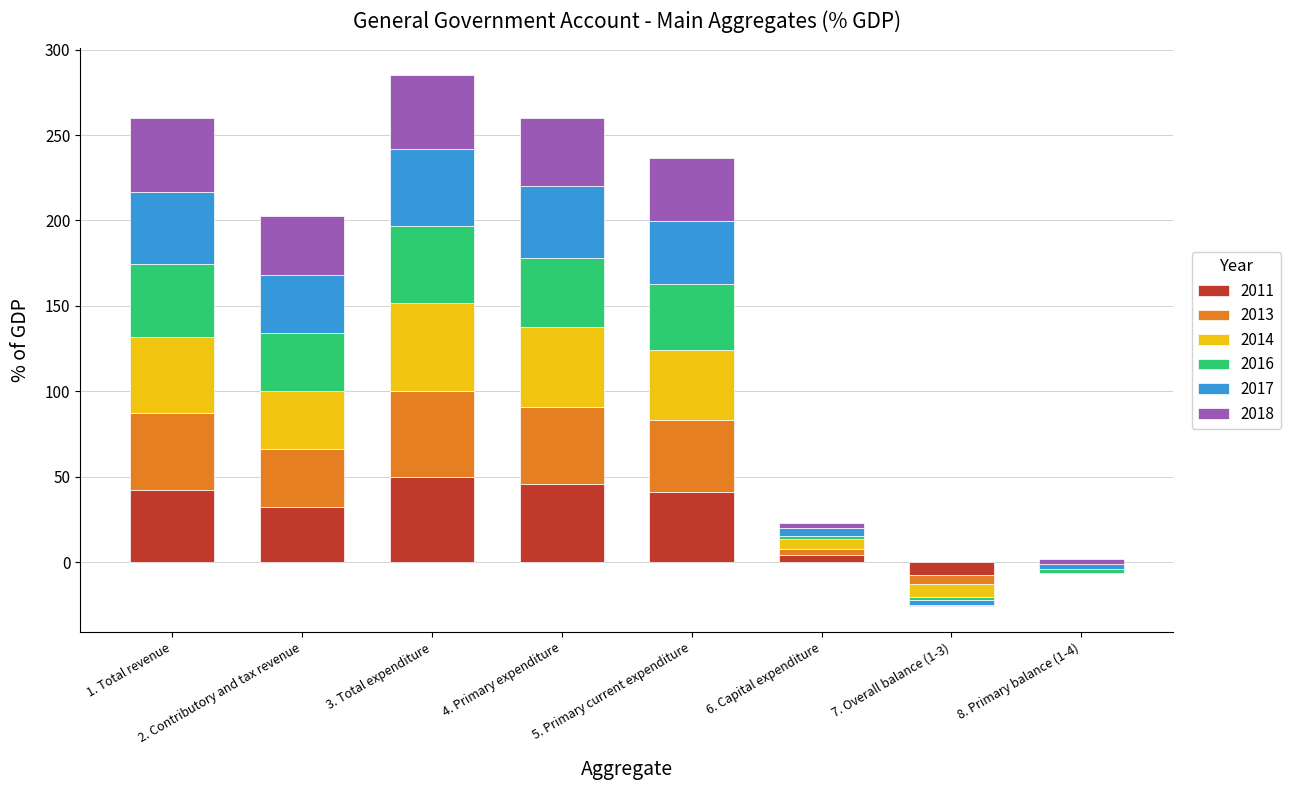

Which label corresponds to the largest value in the chart?

3. Total expenditure